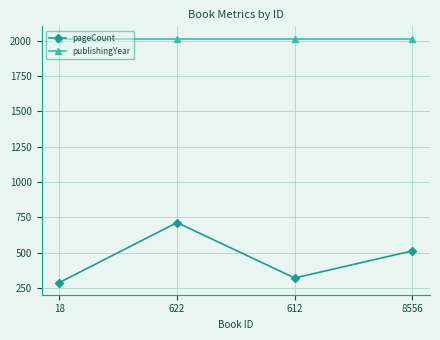

What is the maximum value shown in the chart?

2014